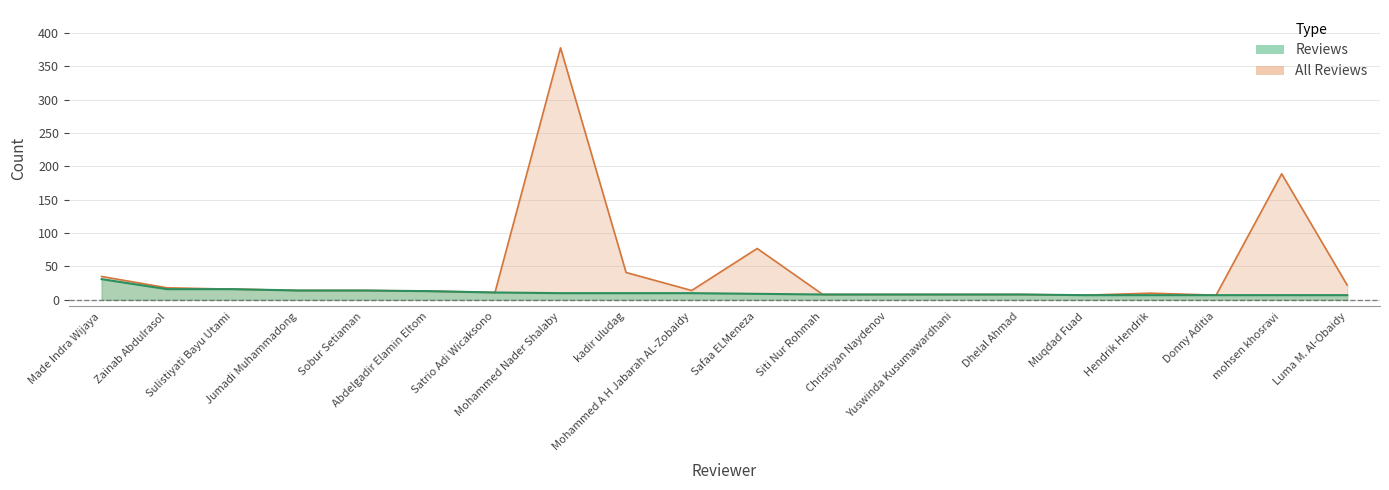

Reading left to right, extract all data points from this chart.

Reviews: Made Indra Wijaya=31	Zainab Abdulrasol=16	Sulistiyati Bayu Utami=16	Jumadi Muhammadong=14	Sobur Setiaman=14	Abdelgadir Elamin Eltom=13	Satrio Adi Wicaksono=11	Mohammed Nader Shalaby=10	kadir uludag=10	Mohammed A H Jabarah AL-Zobaidy=10	Safaa ELMeneza=9	Siti Nur Rohmah=8	Christiyan Naydenov=8	Yuswinda Kusumawardhani=8	Dhelal Ahmad=8	Muqdad Fuad=7	Hendrik Hendrik=7	Donny Aditia=7	mohsen khosravi=7	Luma M. Al-Obaidy=7
All Reviews: Made Indra Wijaya=35	Zainab Abdulrasol=18	Sulistiyati Bayu Utami=16	Jumadi Muhammadong=14	Sobur Setiaman=14	Abdelgadir Elamin Eltom=13	Satrio Adi Wicaksono=11	Mohammed Nader Shalaby=378	kadir uludag=41	Mohammed A H Jabarah AL-Zobaidy=14	Safaa ELMeneza=77	Siti Nur Rohmah=8	Christiyan Naydenov=8	Yuswinda Kusumawardhani=8	Dhelal Ahmad=8	Muqdad Fuad=7	Hendrik Hendrik=10	Donny Aditia=7	mohsen khosravi=189	Luma M. Al-Obaidy=22